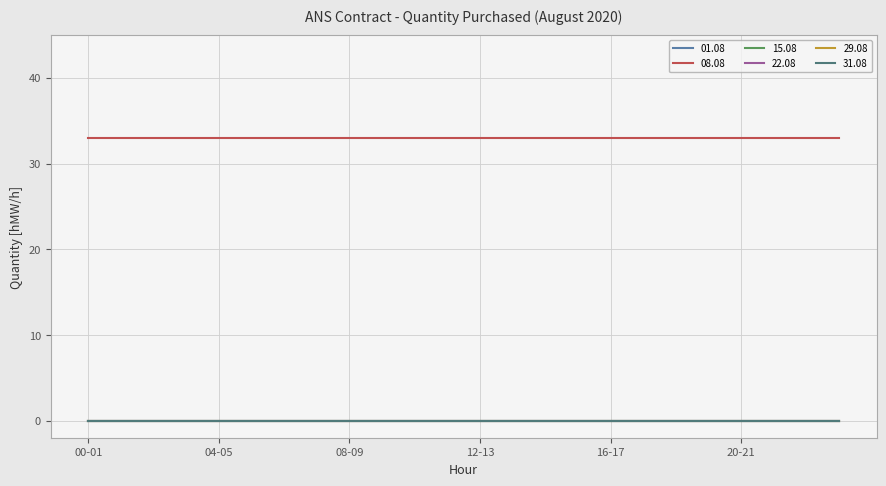

Reading left to right, what are all the values shown in this chart?

01.08: 0	0	0	0	0	0	0	0	0	0	0	0	0	0	0	0	0	0	0	0	0	0	0	0
08.08: 33	33	33	33	33	33	33	33	33	33	33	33	33	33	33	33	33	33	33	33	33	33	33	33
15.08: 0	0	0	0	0	0	0	0	0	0	0	0	0	0	0	0	0	0	0	0	0	0	0	0
22.08: 0	0	0	0	0	0	0	0	0	0	0	0	0	0	0	0	0	0	0	0	0	0	0	0
29.08: 0	0	0	0	0	0	0	0	0	0	0	0	0	0	0	0	0	0	0	0	0	0	0	0
31.08: 0	0	0	0	0	0	0	0	0	0	0	0	0	0	0	0	0	0	0	0	0	0	0	0